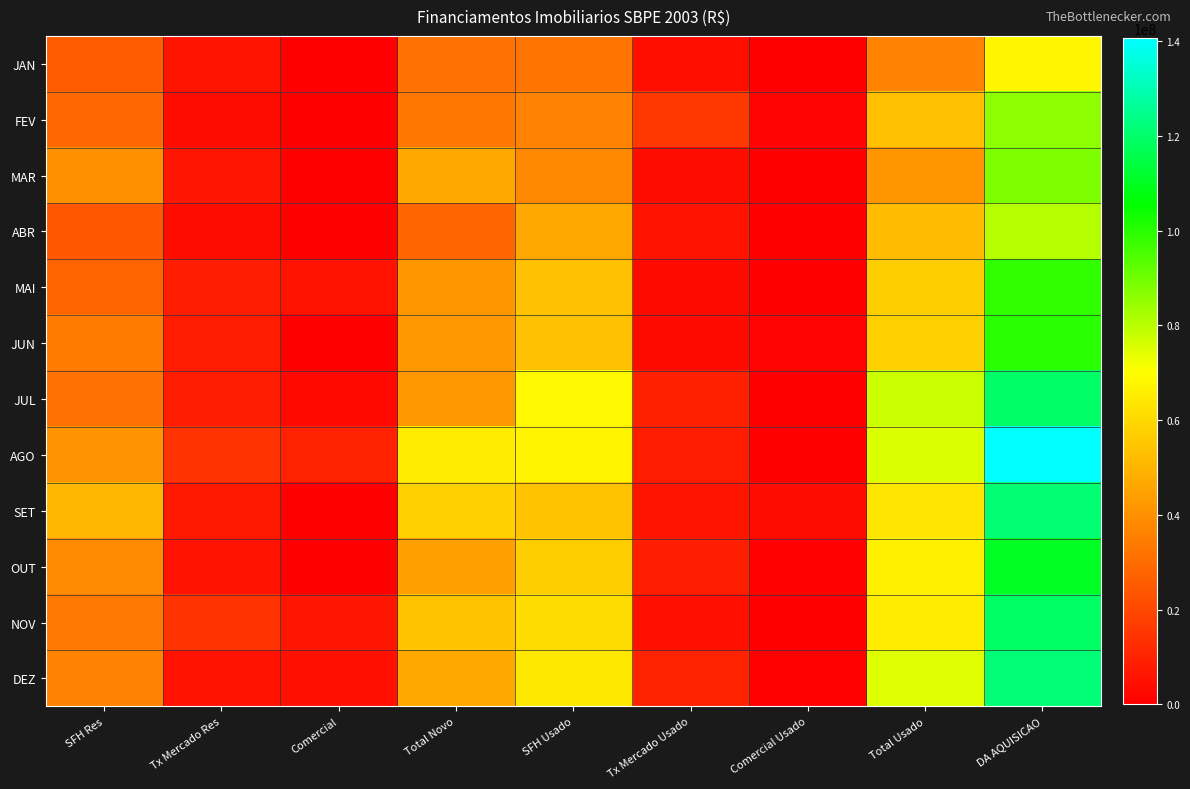

Reading left to right, list all the values displayed in this chart.

JAN: SFH Res=25575854	Tx Mercado Res=5801949	Comercial=84000	Total Novo=31461803	SFH Usado=32082933	Tx Mercado Usado=4258342	Comercial Usado=90900	Total Usado=36432175	DA AQUISICAO=67893978
FEV: SFH Res=28746492	Tx Mercado Res=3753651	Comercial=36400	Total Novo=32536543	SFH Usado=36155483	Tx Mercado Usado=15821282	Comercial Usado=1311502	Total Usado=53288267	DA AQUISICAO=85824810
MAR: SFH Res=40044917	Tx Mercado Res=6168638	Comercial=292000	Total Novo=46505555	SFH Usado=37915332	Tx Mercado Usado=3479530	Comercial Usado=317520	Total Usado=41712382	DA AQUISICAO=88217937
ABR: SFH Res=24518257	Tx Mercado Res=3417968	Comercial=500000	Total Novo=28436225	SFH Usado=46425548	Tx Mercado Usado=5160219	Comercial Usado=526519	Total Usado=52112286	DA AQUISICAO=80548511
MAI: SFH Res=27882086	Tx Mercado Res=8632375	Comercial=5080000	Total Novo=41594461	SFH Usado=53596001	Tx Mercado Usado=3196814	Comercial Usado=0	Total Usado=56792815	DA AQUISICAO=98387276
JUN: SFH Res=34074269	Tx Mercado Res=8146493	Comercial=0	Total Novo=42220762	SFH Usado=52881076	Tx Mercado Usado=3268400	Comercial Usado=1115820	Total Usado=57265296	DA AQUISICAO=99486058
JUL: SFH Res=31393938	Tx Mercado Res=8134748	Comercial=2265000	Total Novo=41793686	SFH Usado=68545275	Tx Mercado Usado=8959859	Comercial Usado=0	Total Usado=77505134	DA AQUISICAO=119298820
AGO: SFH Res=41180260	Tx Mercado Res=14373335	Comercial=9400000	Total Novo=64953595	SFH Usado=67422950	Tx Mercado Usado=8223550	Comercial Usado=80000	Total Usado=75726500	DA AQUISICAO=140680095
SET: SFH Res=50249614	Tx Mercado Res=7012641	Comercial=364200	Total Novo=57626455	SFH Usado=54339754	Tx Mercado Usado=5907246	Comercial Usado=3298893	Total Usado=63545893	DA AQUISICAO=121172348
OUT: SFH Res=38929057	Tx Mercado Res=5002516	Comercial=56000	Total Novo=43987573	SFH Usado=56736926	Tx Mercado Usado=8380446	Comercial Usado=1039000	Total Usado=66156372	DA AQUISICAO=110143945
NOV: SFH Res=33294053	Tx Mercado Res=14392233	Comercial=6205173	Total Novo=53891459	SFH Usado=60534958	Tx Mercado Usado=4715300	Comercial Usado=94708	Total Usado=65344966	DA AQUISICAO=119236425
DEZ: SFH Res=36390268	Tx Mercado Res=5289392	Comercial=4811885	Total Novo=46491545	SFH Usado=64206948	Tx Mercado Usado=9805530	Comercial Usado=994150	Total Usado=75006628	DA AQUISICAO=121498173